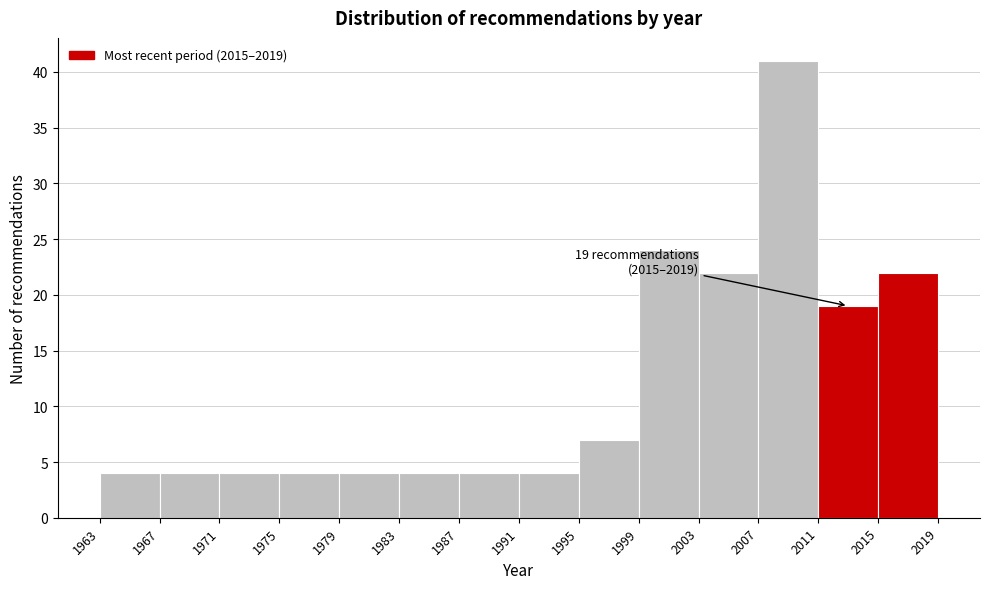

Over which range of the x-axis is the bar tallest?

2007 to 2011